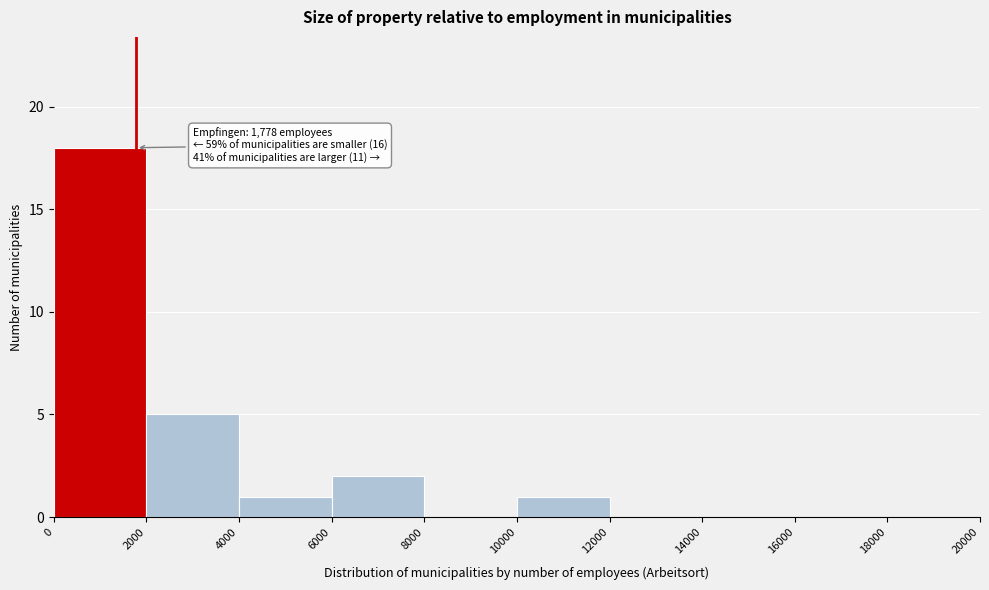

Over which range of the x-axis is the bar tallest?

0 to 2000